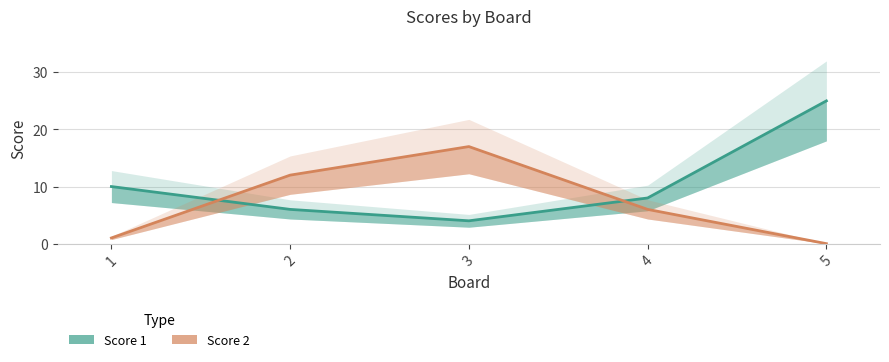

Rank the series by their maximum value, from highest to lowest.

Score 1, Score 2